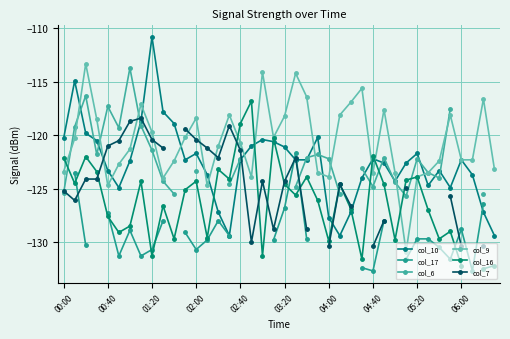

How many interior local peaks does the col_10 series have?

9